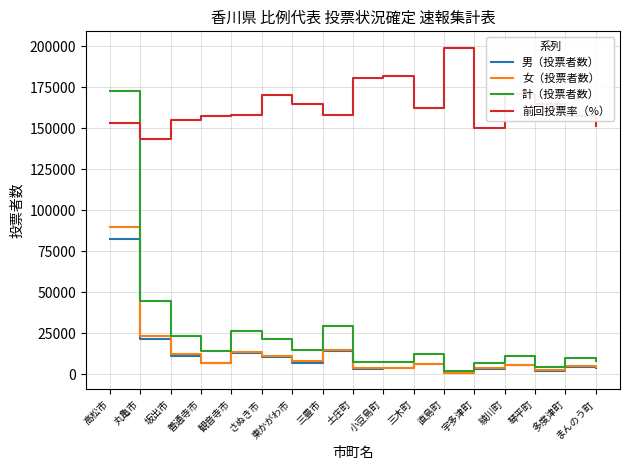

Which series changed the most between 多度津町 and まんのう町?

前回投票率（%）